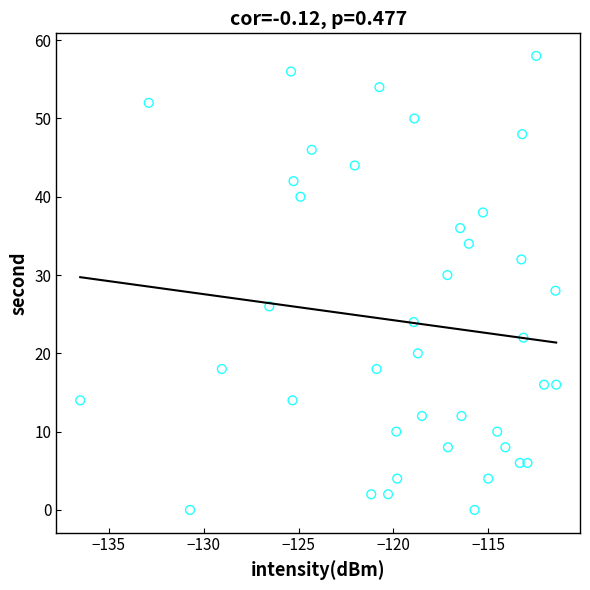

What is the range of Y values (max minus min)?

58